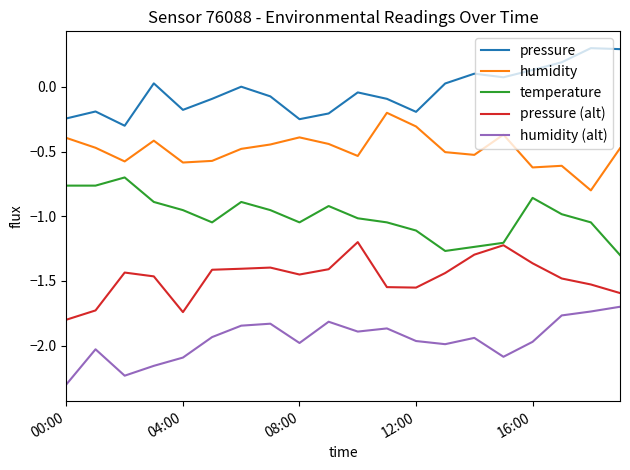

Which series has the largest total across all categories?

pressure